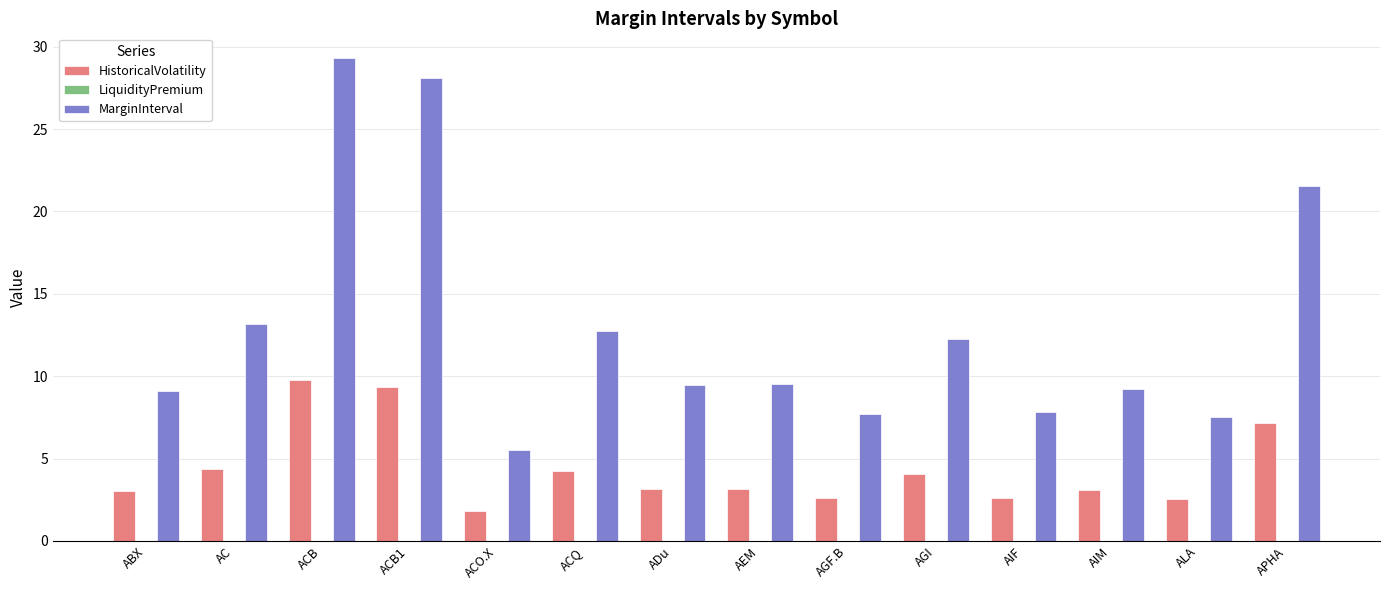

True or false: MarginInterval has a value of 13.2 at AC.

True